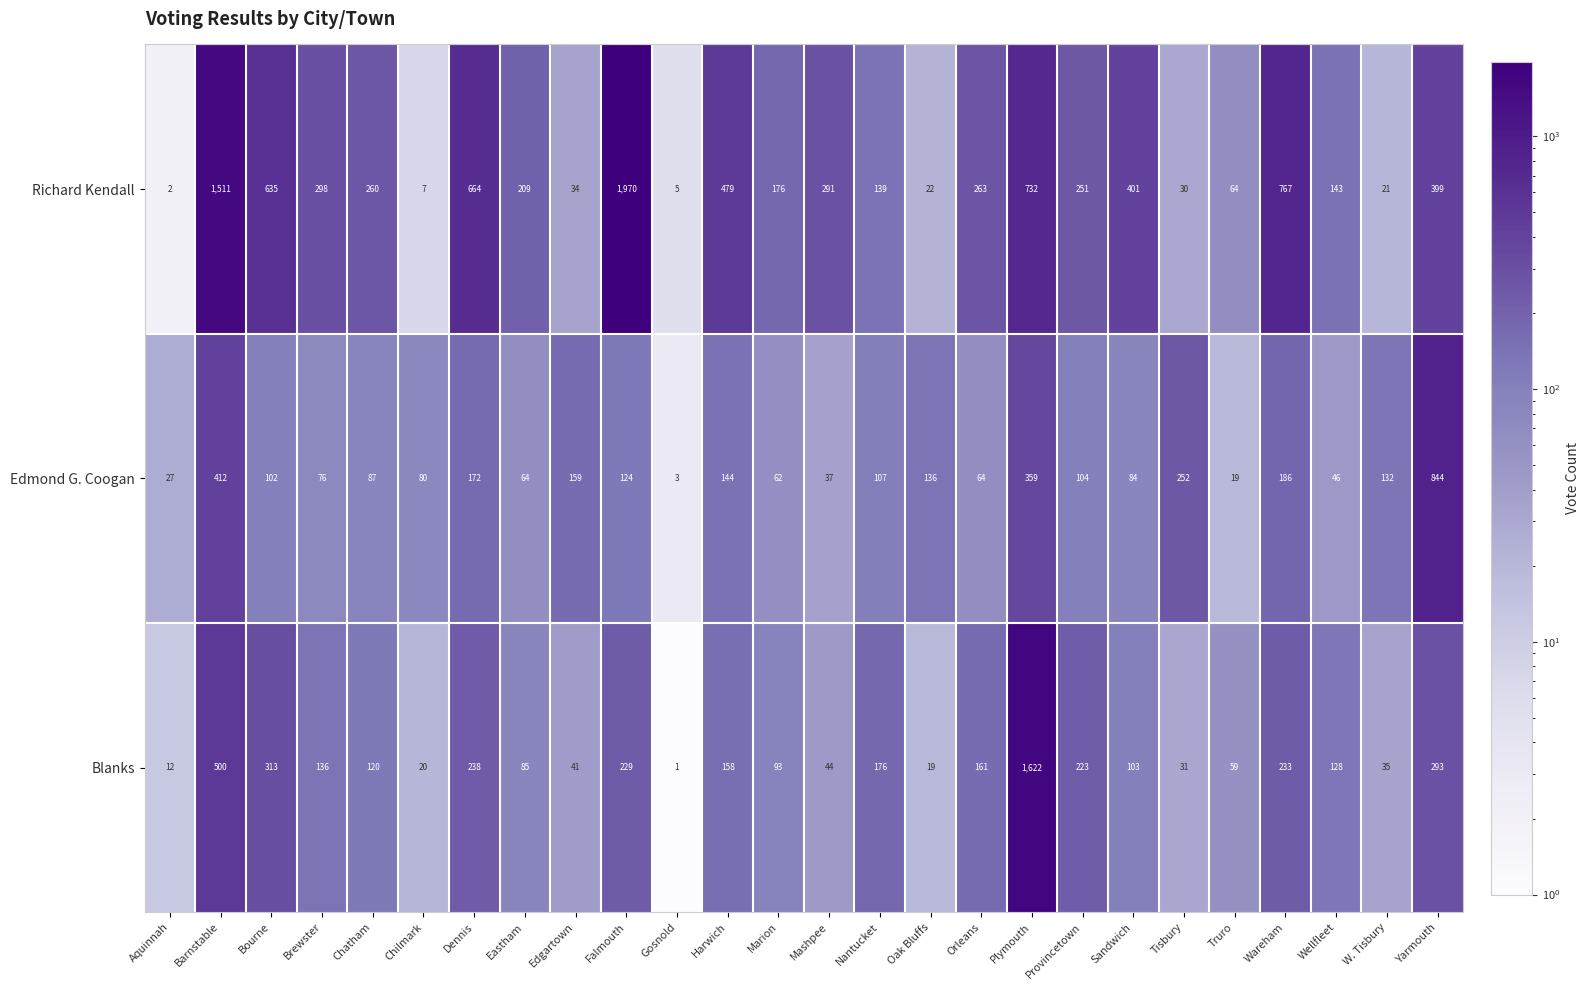

List the series in order of their overall mean, highest first.

Richard Kendall, Blanks, Edmond G. Coogan